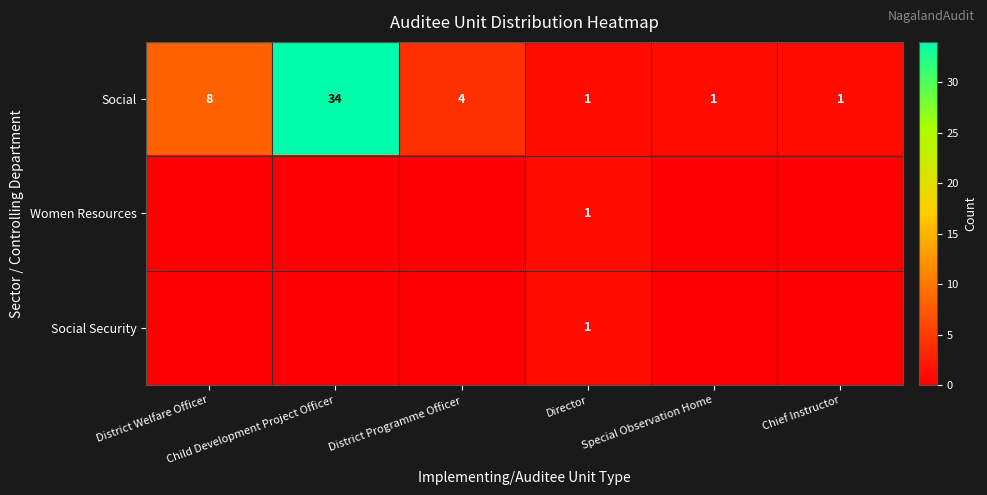

What is the difference between the Social values at Child Development Project Officer and District Welfare Officer?

26